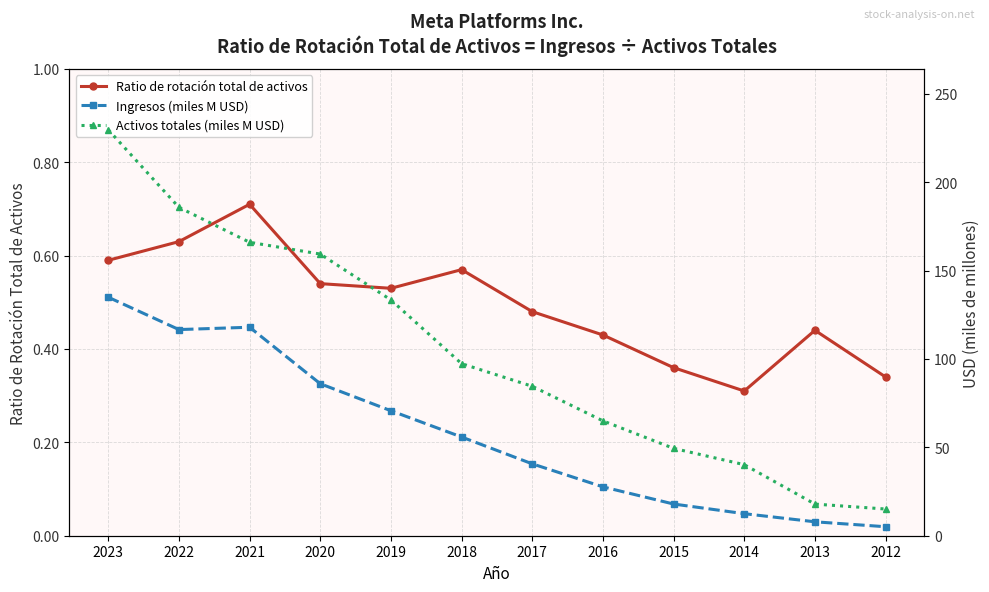

At how many categories does at least one series exceed 22?

10